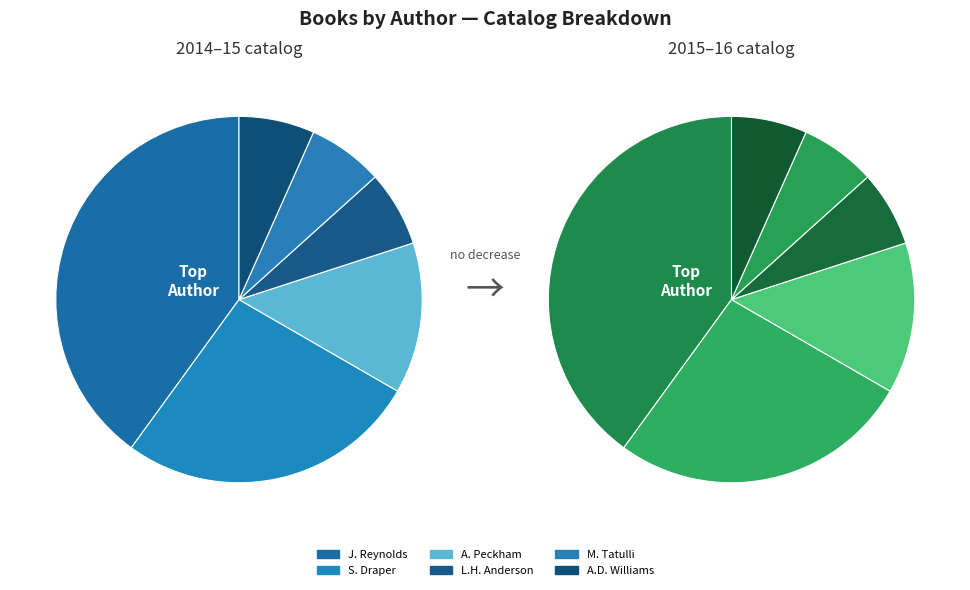

What is the change in value from Anthony Peckham (187108933) to Laurie Halse Anderson (1791921)?

-1